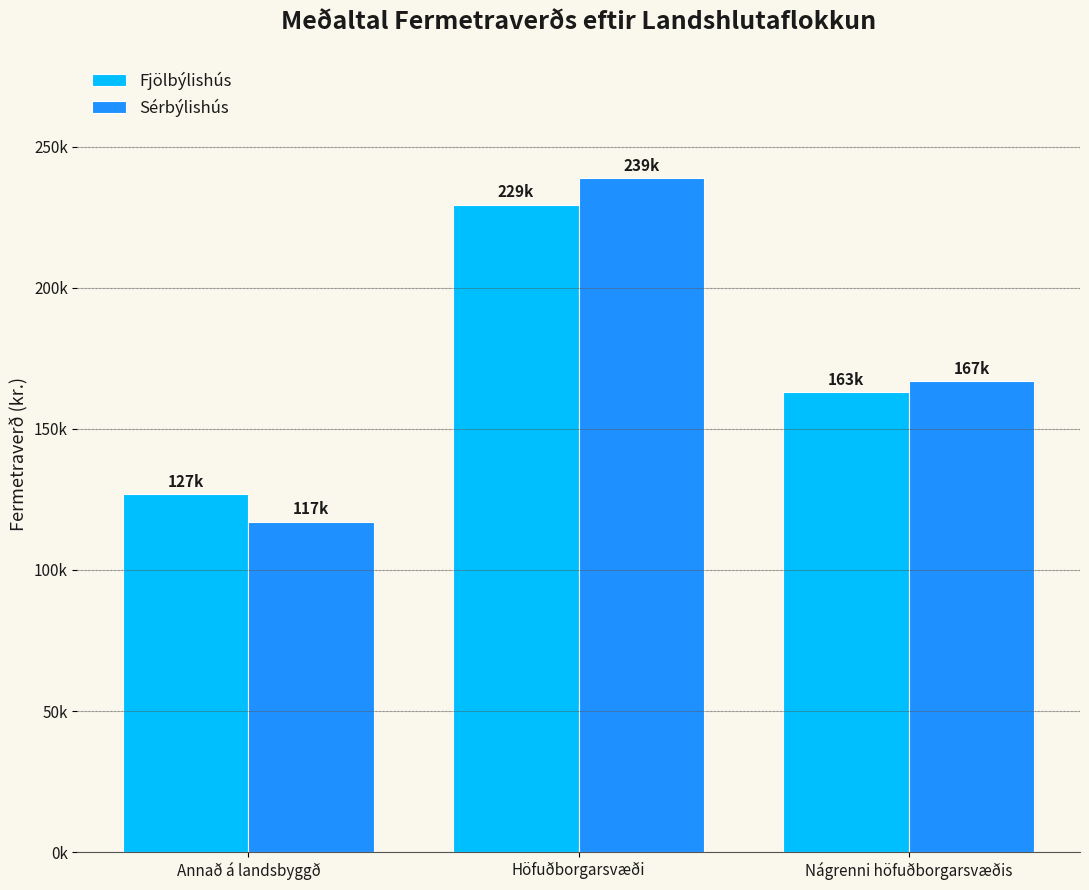

What is the difference between the second highest and minimum values in the Sérbýlishús series?

49729.8